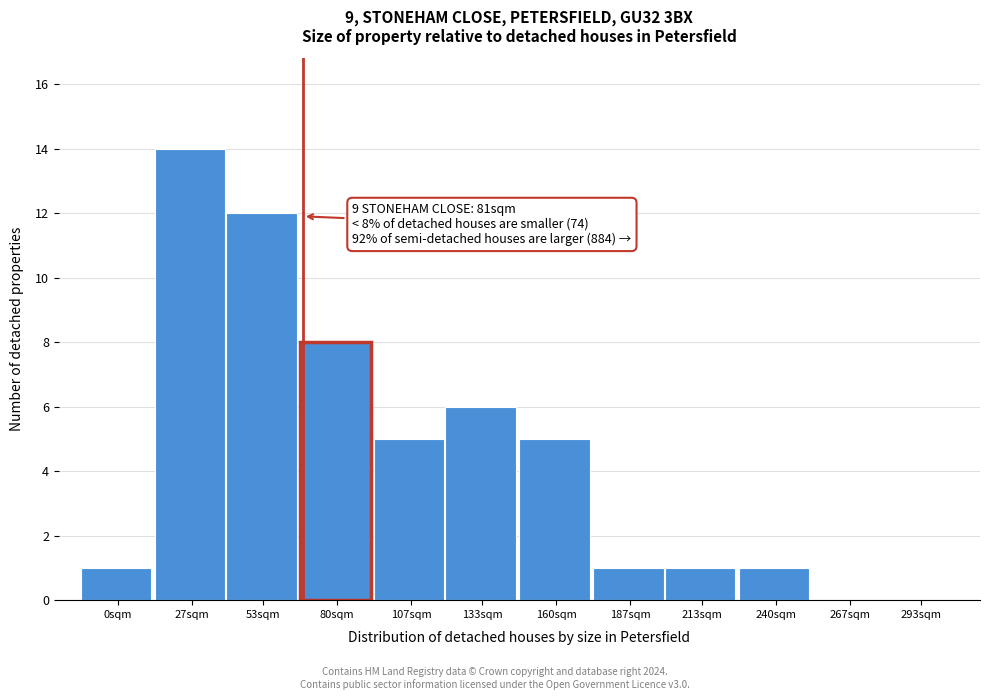

Reading left to right, transcribe all the data shown in this chart.

0sqm=1	27sqm=14	53sqm=12	80sqm=8	107sqm=5	133sqm=6	160sqm=5	187sqm=1	213sqm=1	240sqm=1	267sqm=0	293sqm=0